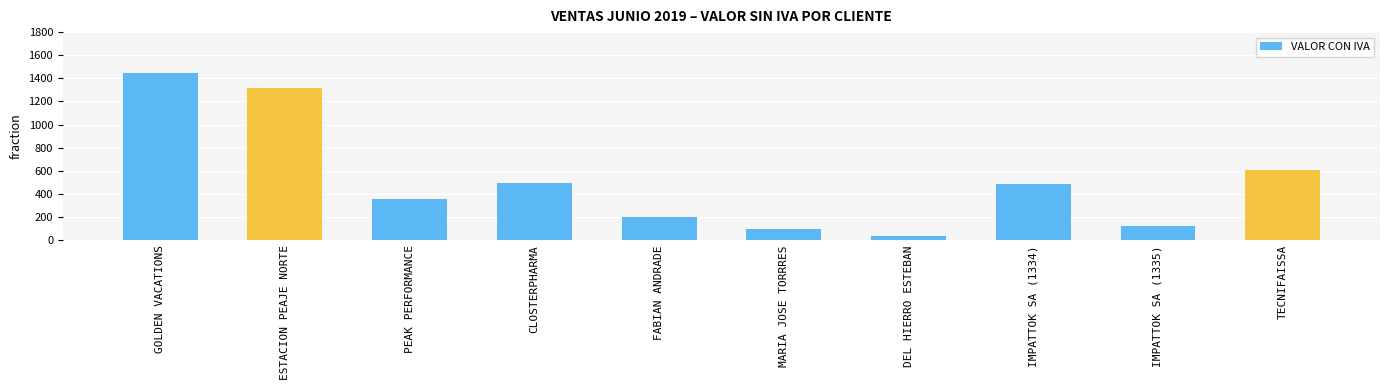

What is the change in value from CLOSTERPHARMA to FABIAN ANDRADE?

-292.0